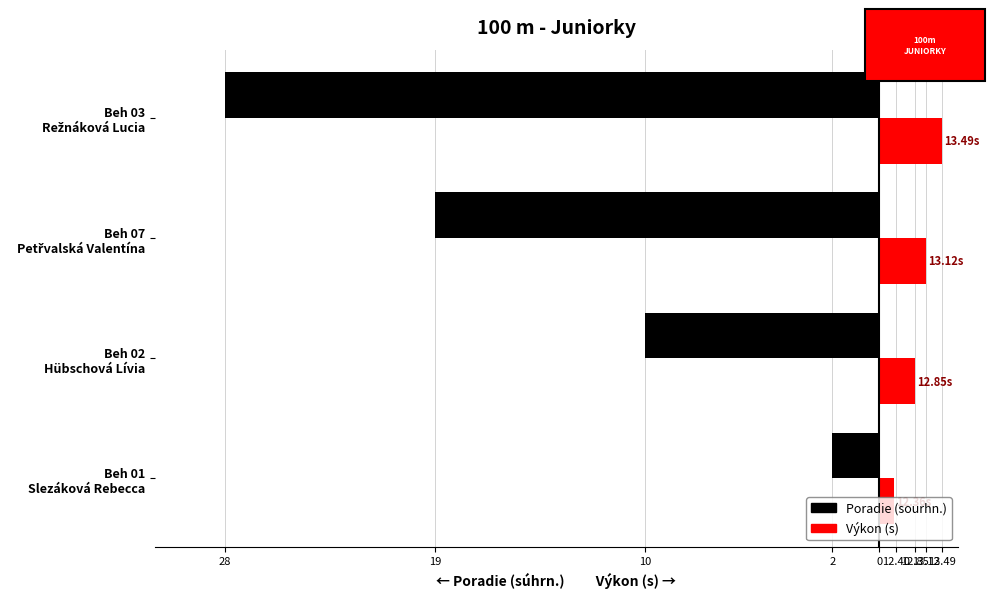

What are all the series names shown in the legend?

Poradie (sourhn.), Výkon (s)